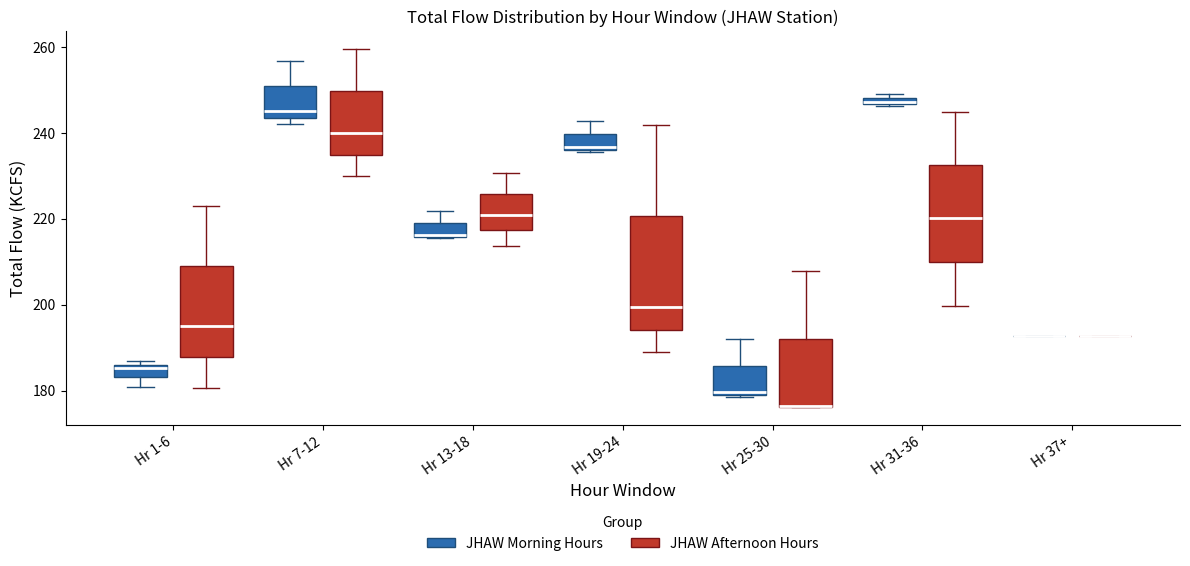

Where is the lower edge of the box for Hr 31-36 (JHAW Afternoon Hours) on the y-axis? The values are not printed on the chart, so give them approximately, as read against the axis.

210